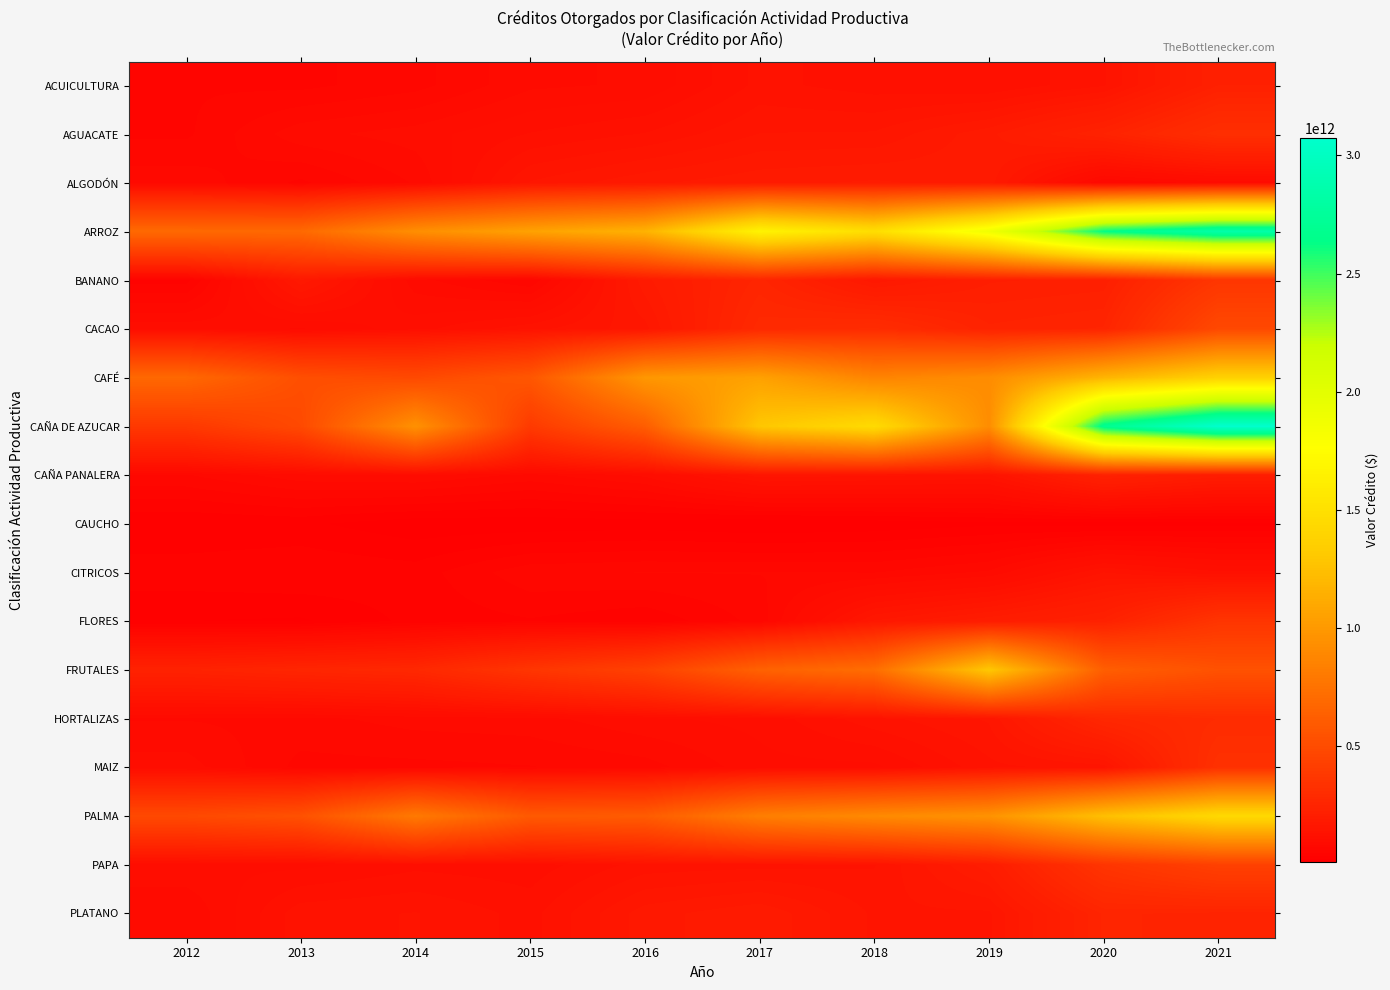

Reading left to right, extract all data points from this chart.

ACUICULTURA: 2012=57320279193	2013=55295861562	2014=66135651474	2015=92128077048	2016=96472498746	2017=134321837732	2018=124431321217	2019=118801723520	2020=140819654660	2021=226058172082
AGUACATE: 2012=56261542515	2013=90621457238	2014=100599252650	2015=119254732370	2016=131383271912	2017=154809983458	2018=156158115067	2019=186944811014	2020=238598015232	2021=318356489956
ALGODÓN: 2012=78525904042	2013=56120920090	2014=84181534122	2015=155678536896	2016=175555954265	2017=187053878891	2018=192252471501	2019=184573468313	2020=69922103999	2021=88772908840
ARROZ: 2012=693371494409	2013=693122650696	2014=931960801880	2015=1056606798315	2016=1162505822114	2017=1663885074246	2018=1478834107403	2019=1879714057270	2020=2631753010904	2021=2846103747276
BANANO: 2012=41737942297	2013=174758822492	2014=87387416140	2015=59533869615	2016=186251901522	2017=254835461574	2018=169831632341	2019=212476586772	2020=218791997480	2021=361080101046
CACAO: 2012=103139398483	2013=93491550628	2014=114095729208	2015=138308846597	2016=161943061390	2017=280796447779	2018=301285404727	2019=240940031856	2020=251886132345	2021=483208053660
CAFÉ: 2012=683916461485	2013=522063946788	2014=487192675612	2015=573135837862	2016=988137159040	2017=1051163374060	2018=864262384194	2019=919647050964	2020=1177154332515	2021=1374795006334
CAÑA DE AZUCAR: 2012=377255431889	2013=489270491559	2014=949399507580	2015=389667763316	2016=614166756115	2017=1294504064814	2018=1454451695385	2019=924366680742	2020=2688830322526	2021=3075118635525
CAÑA PANALERA: 2012=69829590554	2013=91165245947	2014=95560729855	2015=78951277091	2016=97666314314	2017=149224687607	2018=145201023269	2019=140929571019	2020=232810363771	2021=199181879664
CAUCHO: 2012=23204327505	2013=25553095990	2014=13796770188	2015=13763594611	2016=15895933618	2017=10869316438	2018=13960770294	2019=19818907797	2020=15666050044	2021=18739502828
CITRICOS: 2012=42006410182	2013=45842328390	2014=40558557311	2015=67577569001	2016=71183008676	2017=71142049731	2018=70268824930	2019=85178979366	2020=142440059558	2021=120686004737
FLORES: 2012=22929663384	2013=20886823742	2014=38473627719	2015=45468554243	2016=36598739635	2017=63158865285	2018=167494018860	2019=200036503289	2020=230979441521	2021=354234168633
FRUTALES: 2012=237402744186	2013=257266530934	2014=273450269053	2015=360228792524	2016=437093400012	2017=643815096509	2018=721534210911	2019=1299296904426	2020=622858187976	2021=539819527572
HORTALIZAS: 2012=81931395043	2013=78833941421	2014=87598075045	2015=89913057125	2016=104609715711	2017=110382643761	2018=138277278162	2019=156252436462	2020=269174525689	2021=298583167104
MAIZ: 2012=100510023996	2013=66434664514	2014=67194185729	2015=70026904242	2016=76957501211	2017=102487038439	2018=103261352811	2019=138964562525	2020=147810946115	2021=331734173092
PALMA: 2012=489108707095	2013=538064001299	2014=799154885343	2015=591439540385	2016=606328967093	2017=830558646882	2018=903463074299	2019=960768738501	2020=1248352229016	2021=1437397293223
PAPA: 2012=104854114141	2013=103200924140	2014=114951230811	2015=111512316784	2016=135450017917	2017=138527969335	2018=141622310513	2019=197554521690	2020=353776893419	2021=430923393019
PLATANO: 2012=82777272979	2013=138250927586	2014=143261827875	2015=125893891408	2016=173017941951	2017=188653209419	2018=152286499539	2019=151991744048	2020=252311527436	2021=246276542682